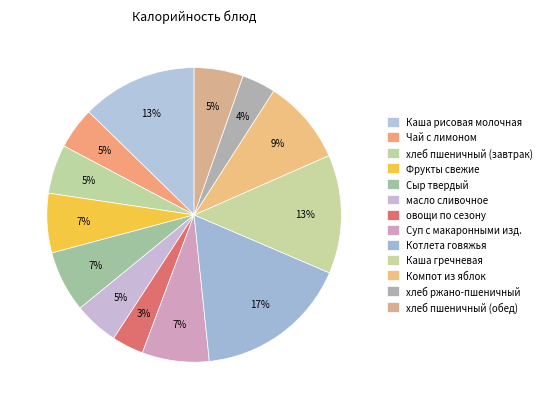

How many segments does this pie chart have?

13